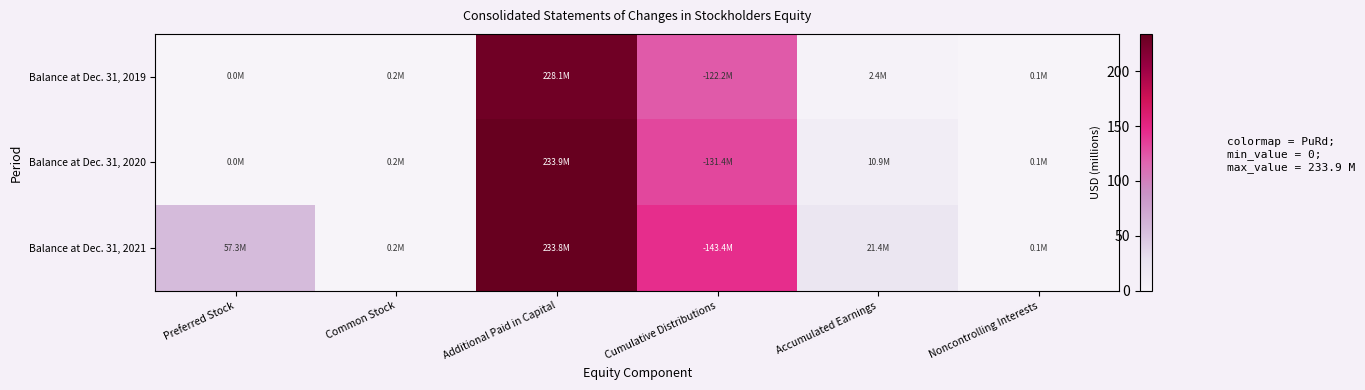

What is the difference between the highest and lowest values at Accumulated Earnings?

19.0